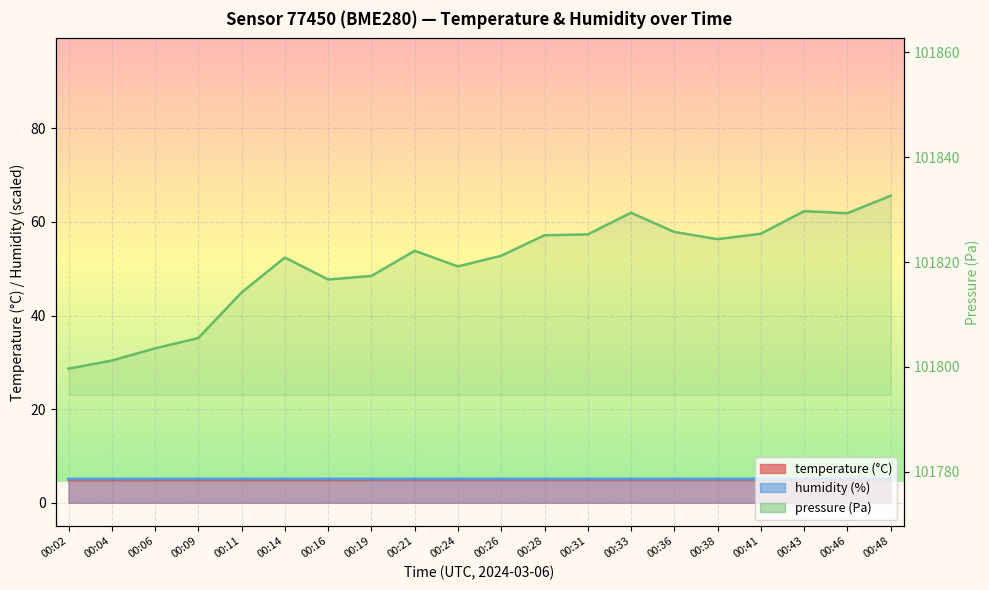

What is the total value across all series at 00:19?

10.0